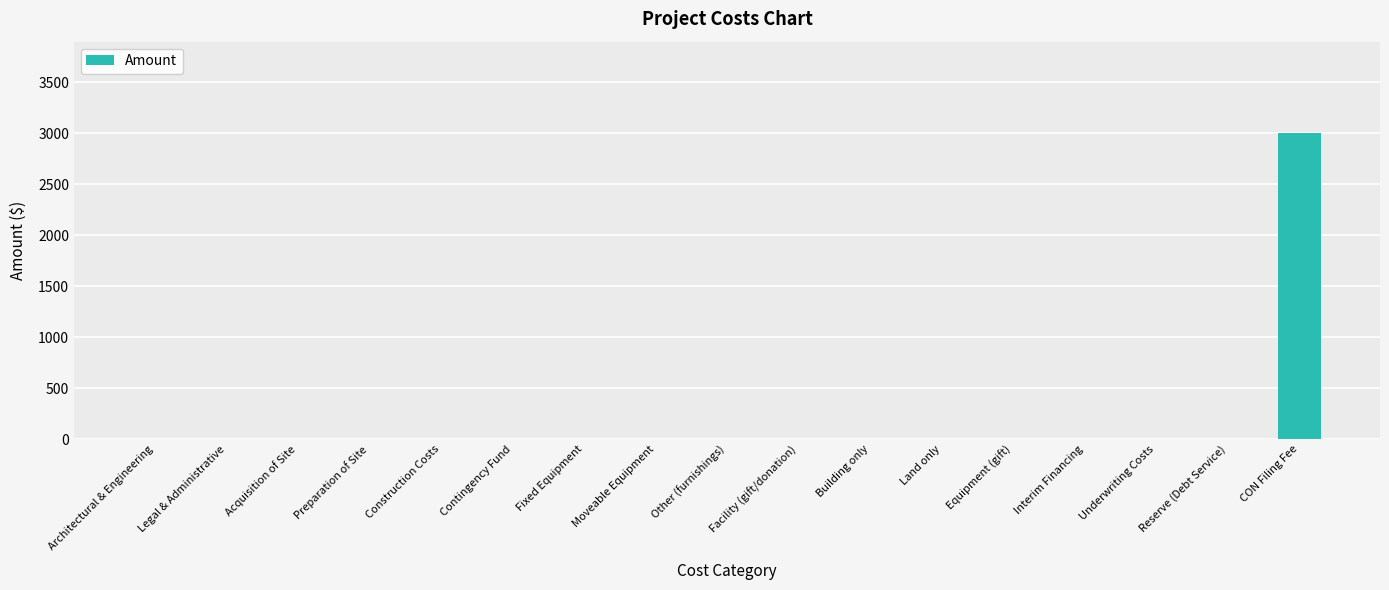

Reading left to right, transcribe all the data shown in this chart.

Architectural & Engineering=0	Legal & Administrative=0	Acquisition of Site=0	Preparation of Site=0	Construction Costs=0	Contingency Fund=0	Fixed Equipment=0	Moveable Equipment=0	Other (furnishings)=0	Facility (gift/donation)=0	Building only=0	Land only=0	Equipment (gift)=0	Interim Financing=0	Underwriting Costs=0	Reserve (Debt Service)=0	CON Filing Fee=3000